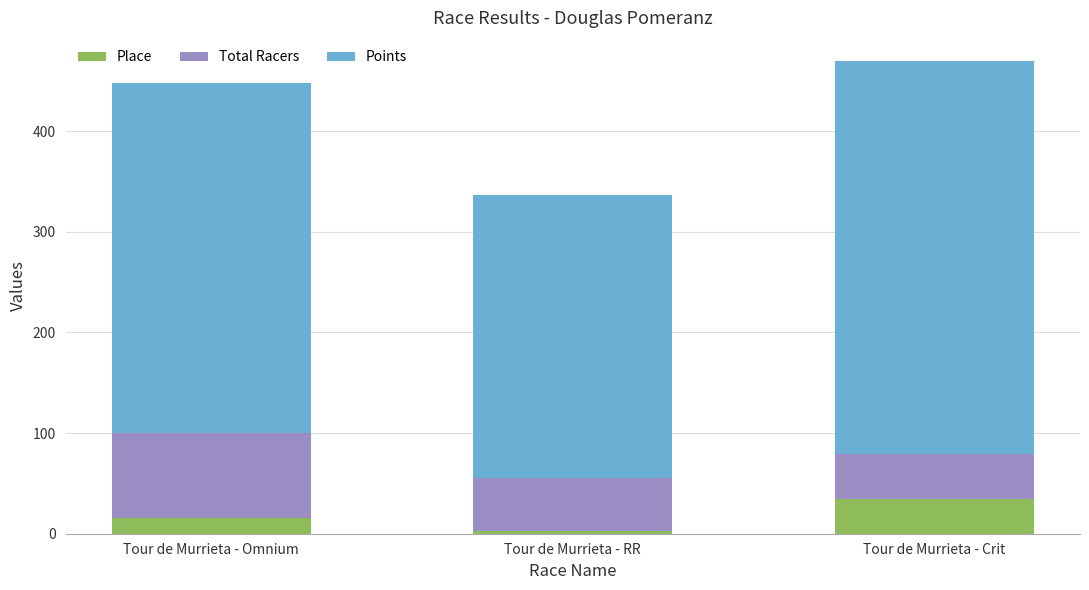

What is the total value across all series at Tour de Murrieta - RR?

336.2